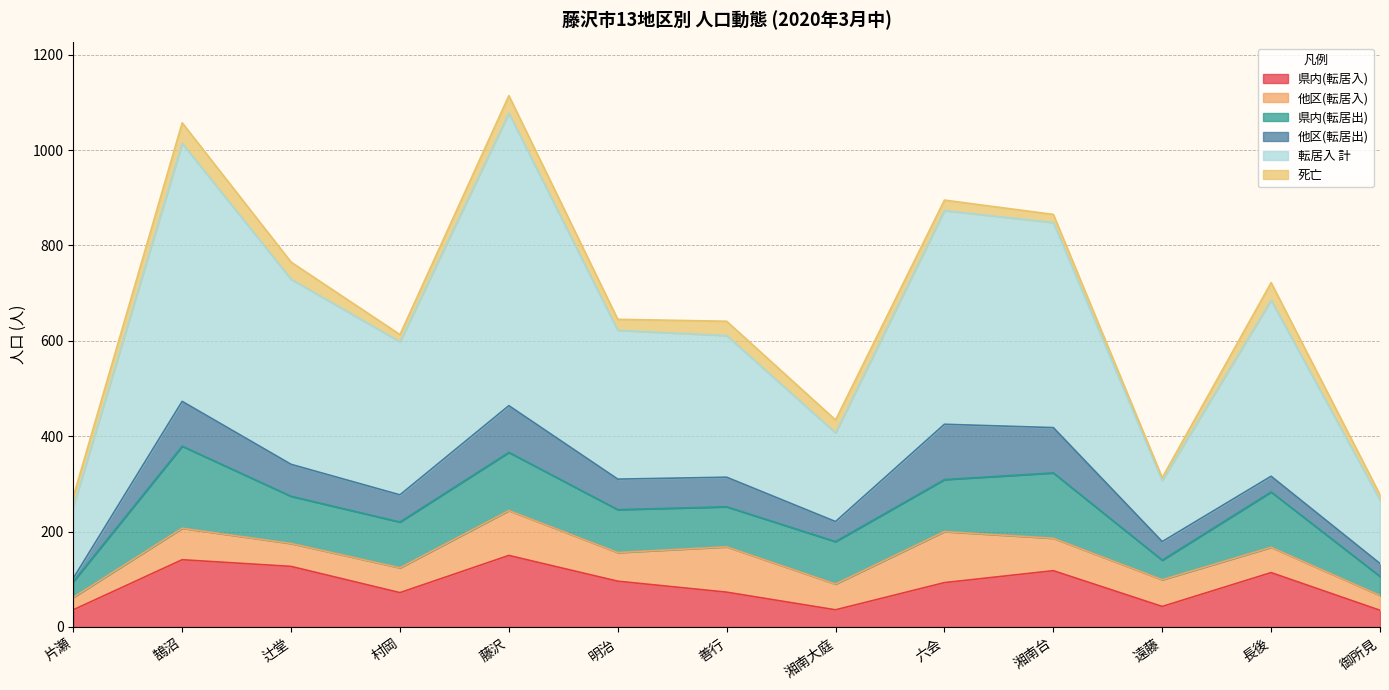

What is the average value of the 県内(転居出) series?

94